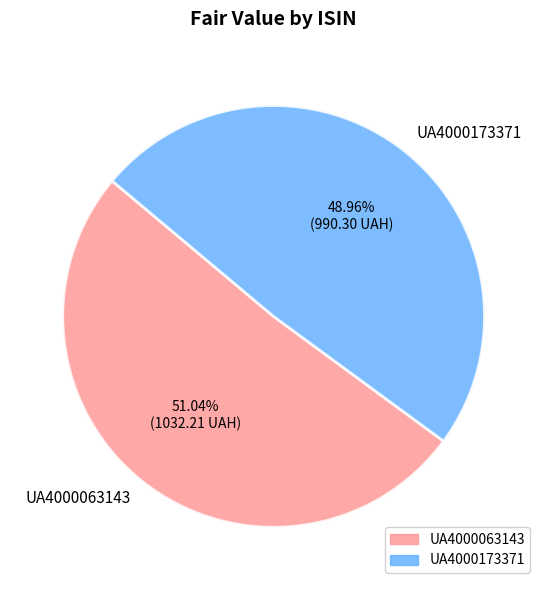

Is UA4000173371 the majority of the pie?

No